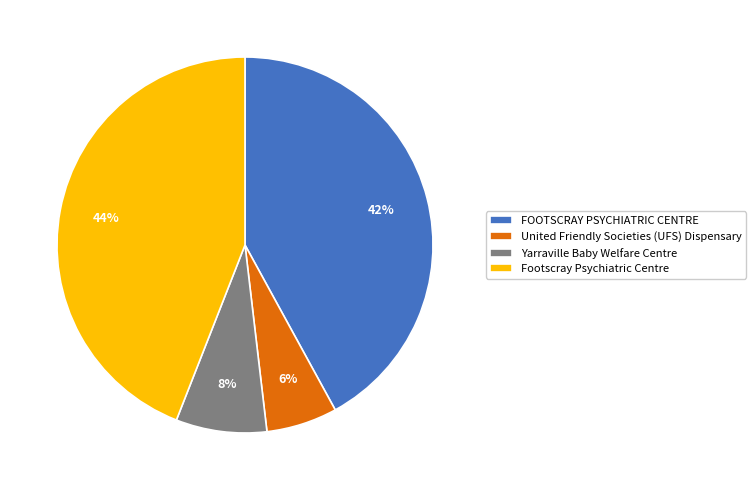

Is there a majority slice in this chart?

No